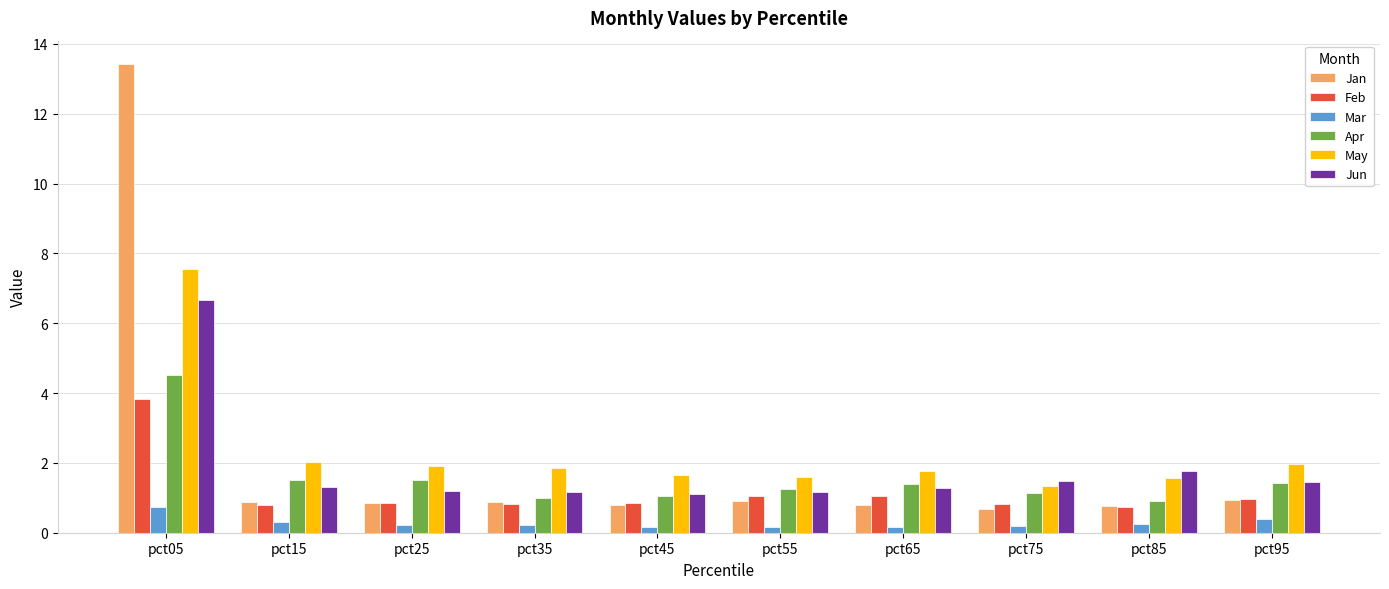

At pct75, list the series in order from smallest to largest.

Mar, Jan, Feb, Apr, May, Jun